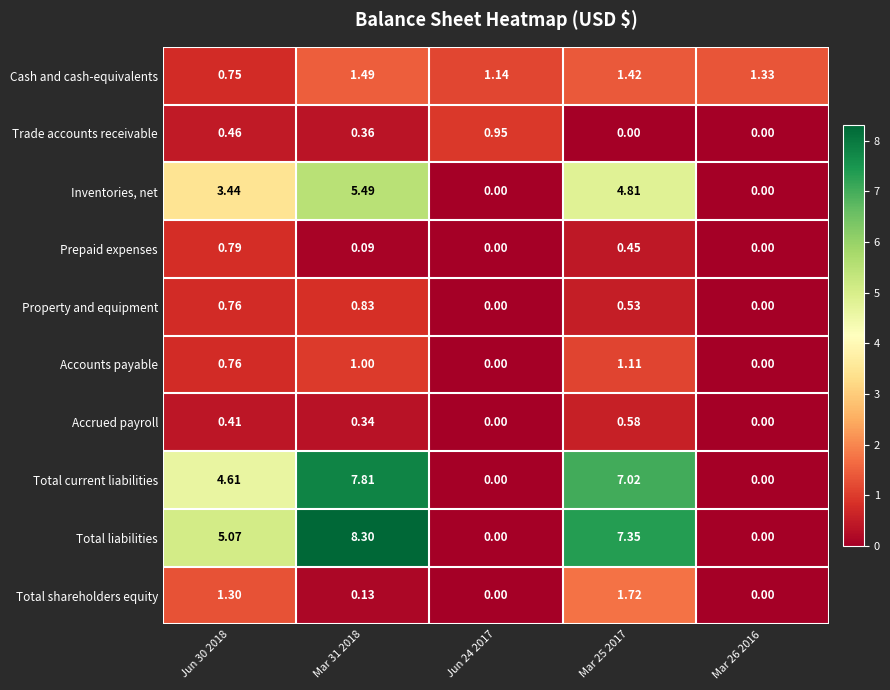

Which series has the largest range (max minus min)?

Total liabilities